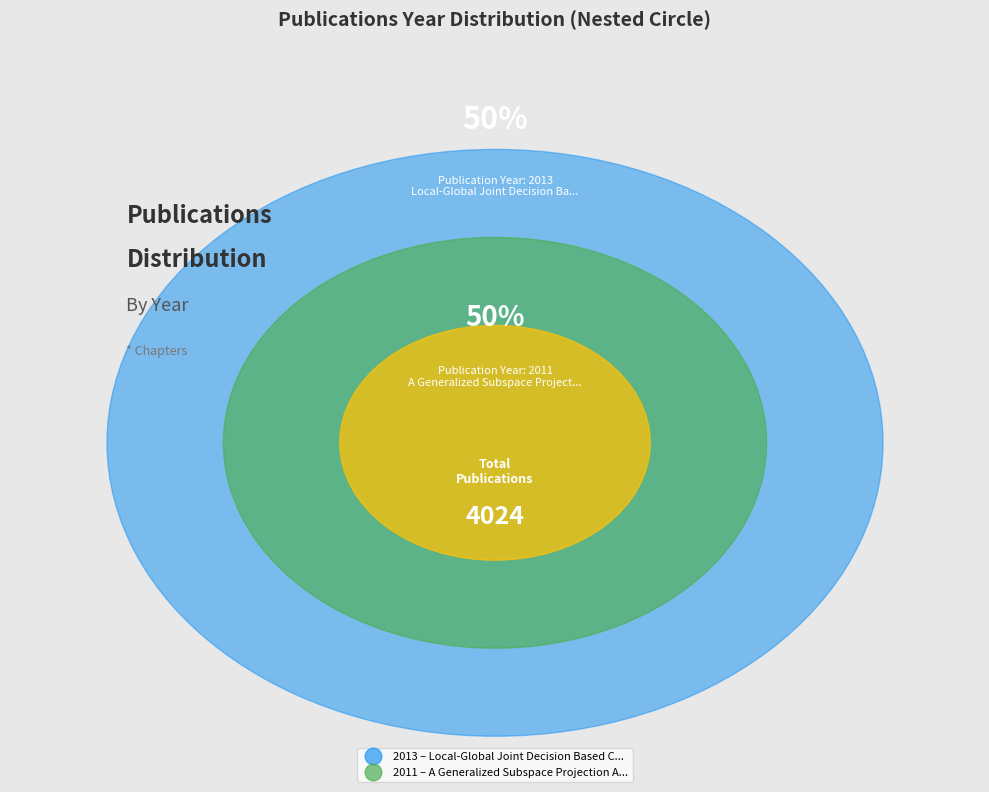

Which slice is the smallest?

A Generalized Subspace Projection Approach